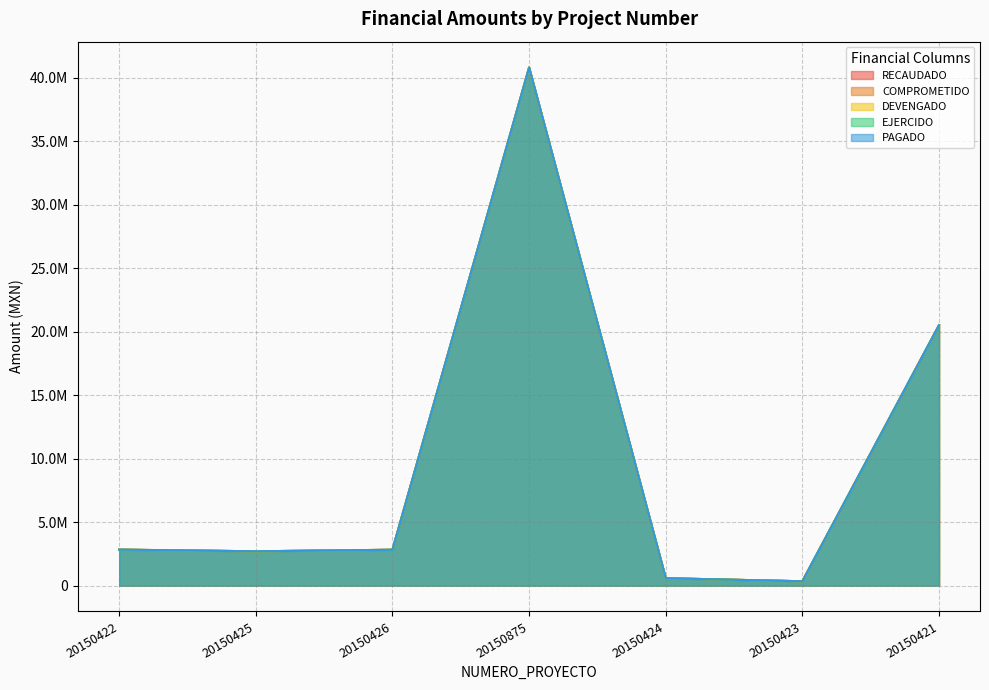

What is the label of the 6th point from the right?

20150425